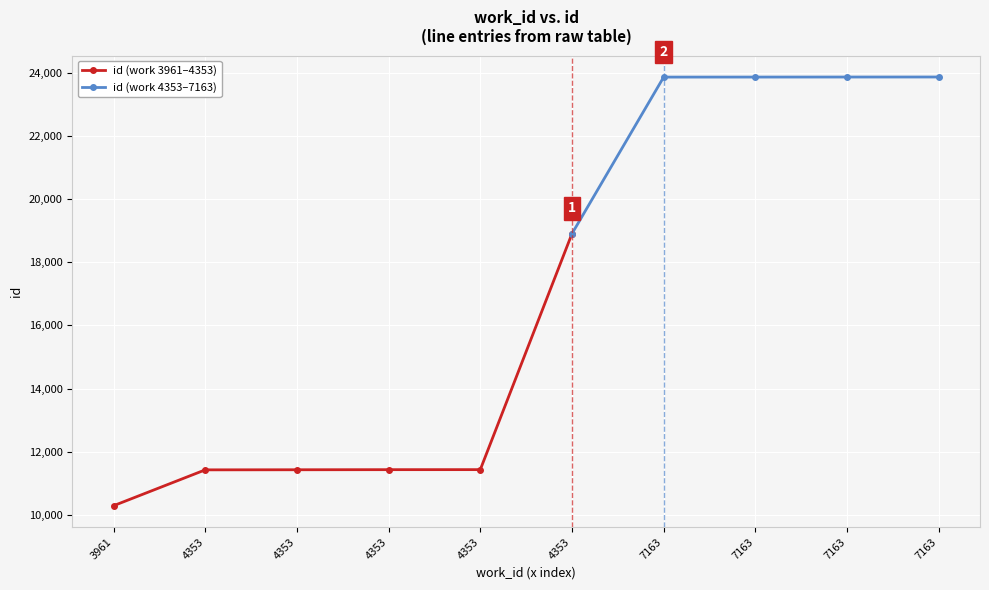

List the labels in order of value, smallest first.

3961, 4353, 4353, 4353, 4353, 4353, 7163, 7163, 7163, 7163